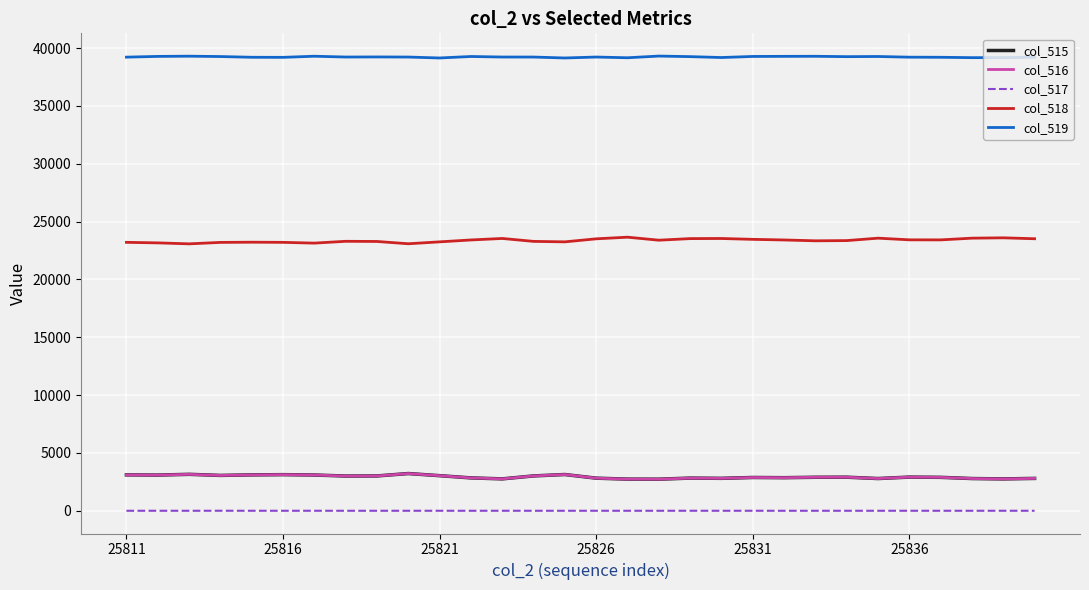

True or false: col_518 and col_517 cross at least once.

False